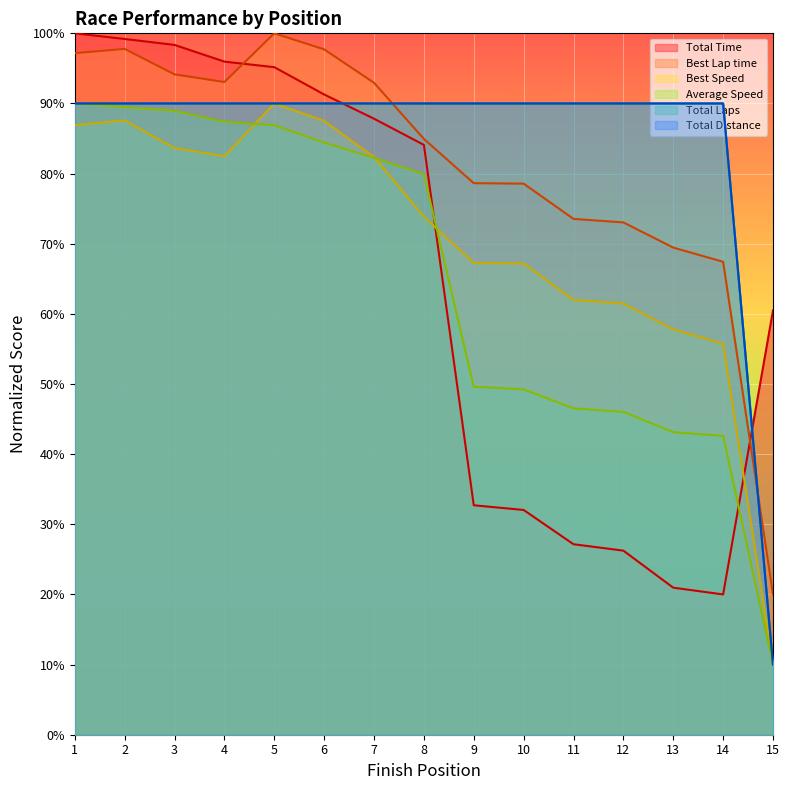

Reading left to right, extract all data points from this chart.

Total Time: 1=100.0	2=99.2	3=98.3	4=96.0	5=95.2	6=91.3	7=87.8	8=84.1	9=32.7	10=32.0	11=27.2	12=26.2	13=21.0	14=20.0	15=60.5
Best Lap time: 1=97.2	2=97.8	3=94.1	4=93.1	5=100.0	6=97.7	7=93.0	8=84.9	9=78.6	10=78.6	11=73.5	12=73.0	13=69.5	14=67.4	15=20.0
Best Speed: 1=86.9	2=87.6	3=83.7	4=82.5	5=90.0	6=87.5	7=82.4	8=73.9	9=67.3	10=67.2	11=62.0	12=61.5	13=57.8	14=55.7	15=10.0
Average Speed: 1=90.0	2=89.5	3=88.9	4=87.4	5=86.9	6=84.4	7=82.2	8=79.9	9=49.6	10=49.2	11=46.5	12=46.0	13=43.1	14=42.6	15=10.0
Total Laps: 1=90.0	2=90.0	3=90.0	4=90.0	5=90.0	6=90.0	7=90.0	8=90.0	9=90.0	10=90.0	11=90.0	12=90.0	13=90.0	14=90.0	15=10.0
Total Distance: 1=90.0	2=90.0	3=90.0	4=90.0	5=90.0	6=90.0	7=90.0	8=90.0	9=90.0	10=90.0	11=90.0	12=90.0	13=90.0	14=90.0	15=10.0